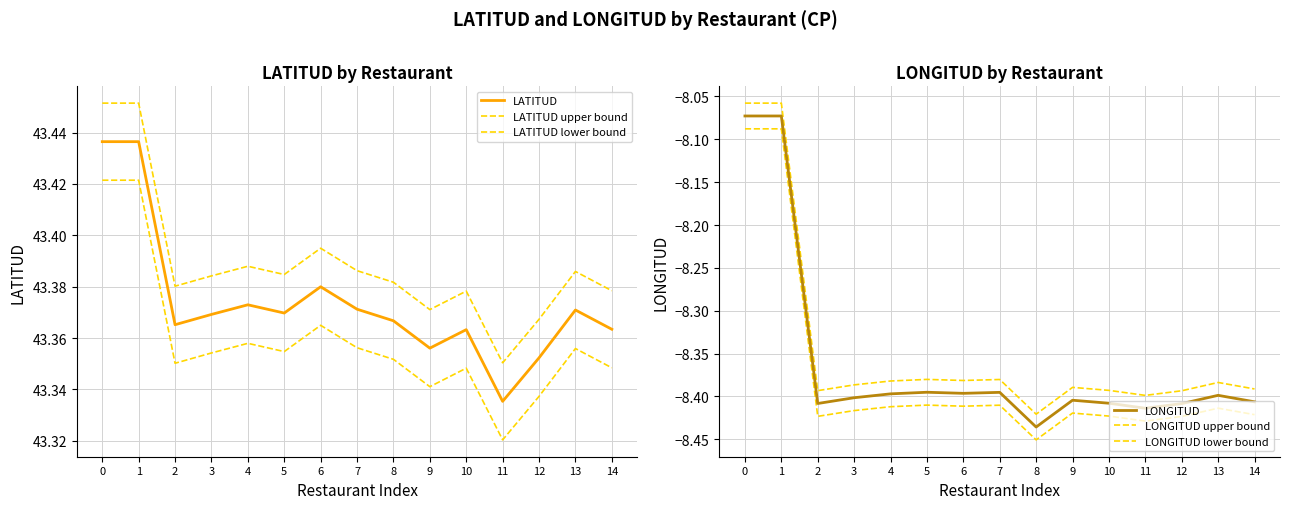

Rank the series by their maximum value, from highest to lowest.

LATITUD upper bound, LATITUD, LATITUD lower bound, LONGITUD upper bound, LONGITUD, LONGITUD lower bound